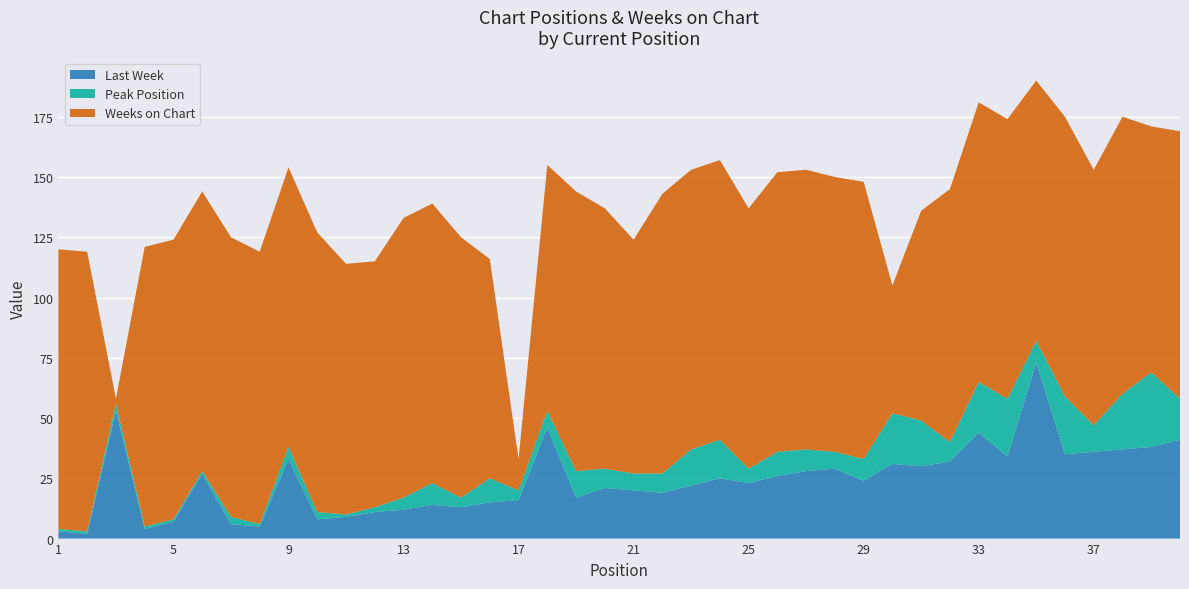

Reading left to right, extract all data points from this chart.

Last Week: 3	2	53	4	7	27	6	5	33	8	9	11	12	14	13	15	16	46	17	21	20	19	22	25	23	26	28	29	24	31	30	32	44	34	73	35	36	37	38	41
Peak Position: 1	1	3	1	1	1	3	1	5	3	1	2	5	9	4	10	4	7	11	8	7	8	15	16	6	10	9	7	9	21	19	8	21	24	9	24	11	23	31	17
Weeks on Chart: 116	116	2	116	116	116	116	113	116	116	104	102	116	116	108	91	13	102	116	108	97	116	116	116	108	116	116	114	115	53	87	105	116	116	108	116	106	115	102	111